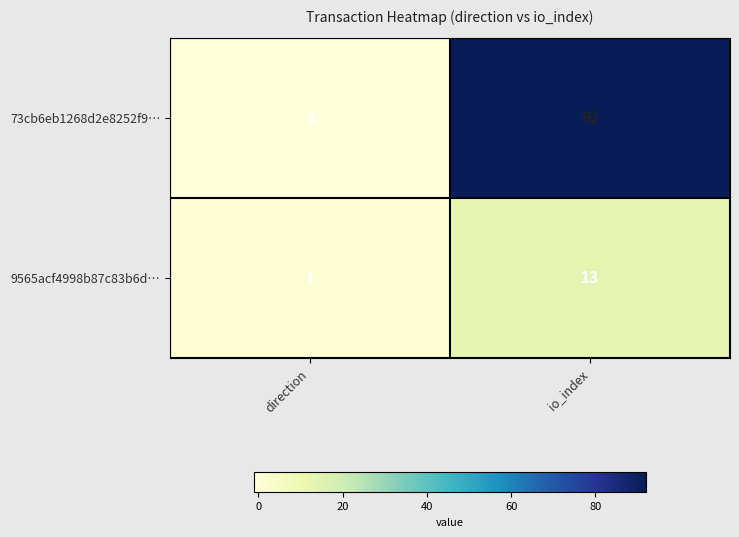

The value of 9565acf4998b87c83b6d… at io_index is 13. True or false?

True